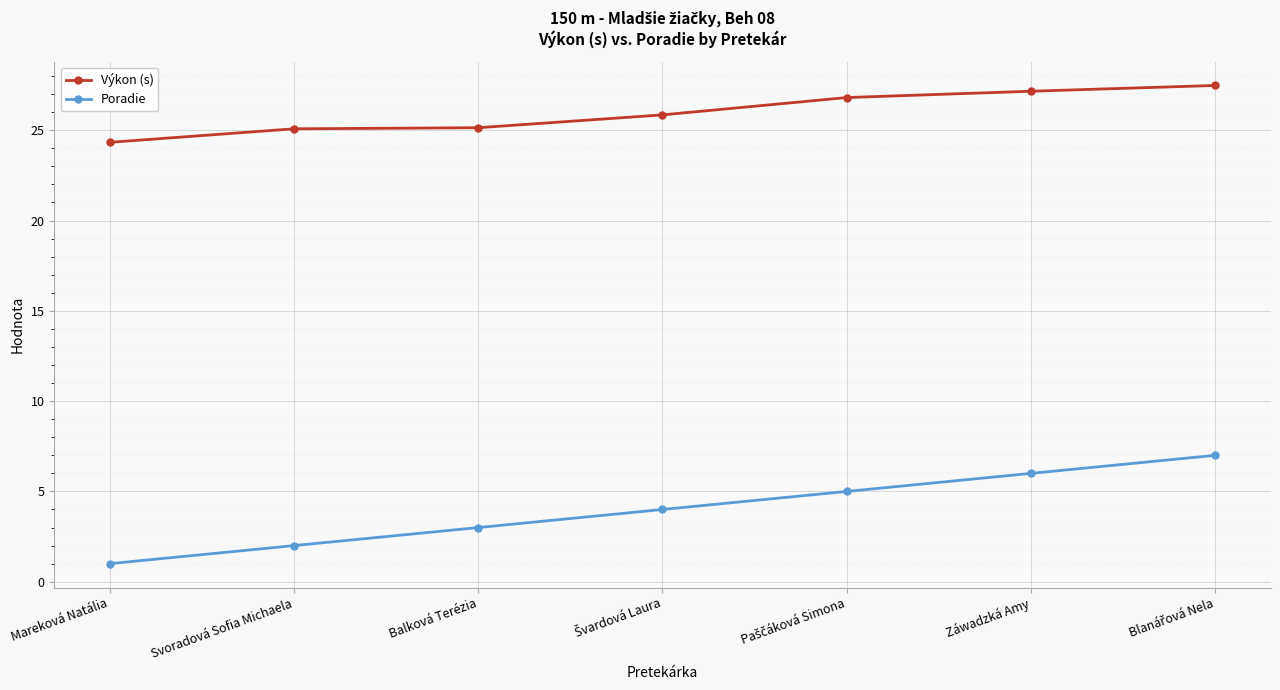

What is the spread (max minus min) of values at Mareková Natália?

23.3